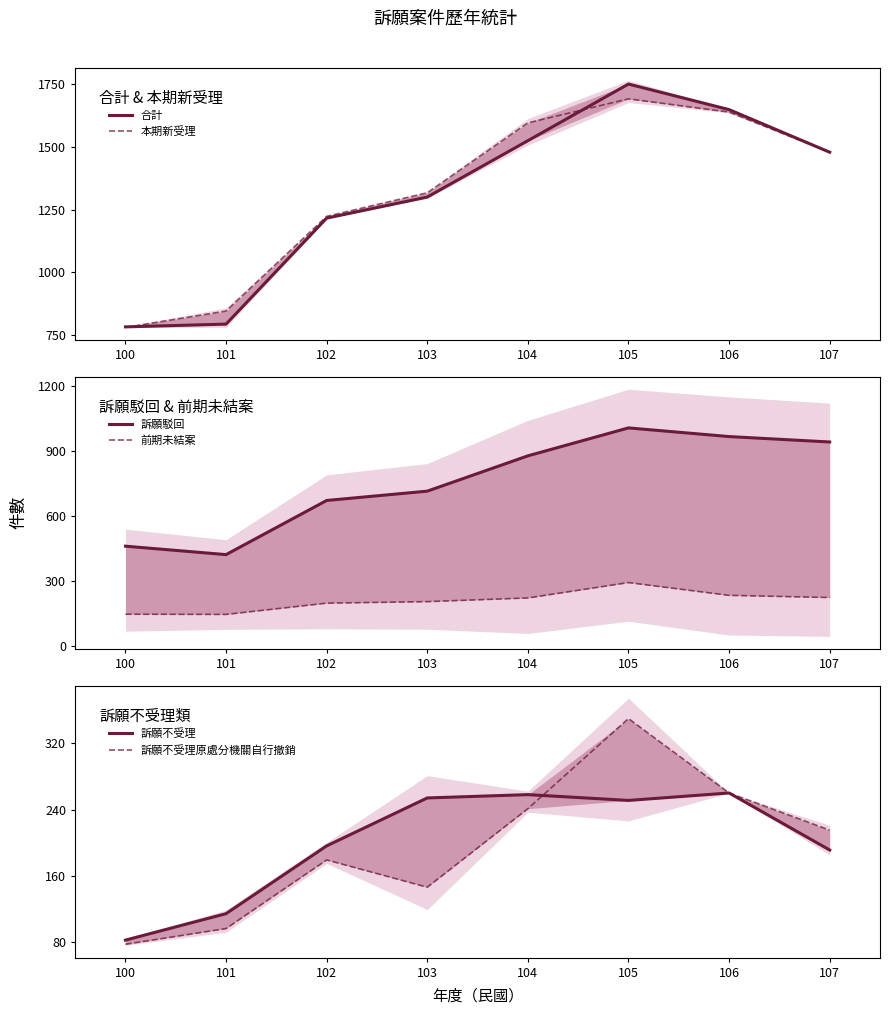

Reading left to right, transcribe all the data shown in this chart.

合計: 100=782	101=793	102=1216	103=1300	104=1525	105=1751	106=1649	107=1479
本期新受理: 100=780	101=845	102=1223	103=1317	104=1596	105=1692	106=1639	107=1479
訴願駁回: 100=461	101=422	102=672	103=715	104=878	105=1007	106=967	107=942
前期未結案: 100=147	101=146	102=198	103=205	104=222	105=293	106=234	107=224
訴願不受理: 100=82	101=114	102=196	103=254	104=258	105=251	106=260	107=191
訴願不受理原處分機關自行撤銷: 100=77	101=96	102=179	103=146	104=241	105=350	106=260	107=215